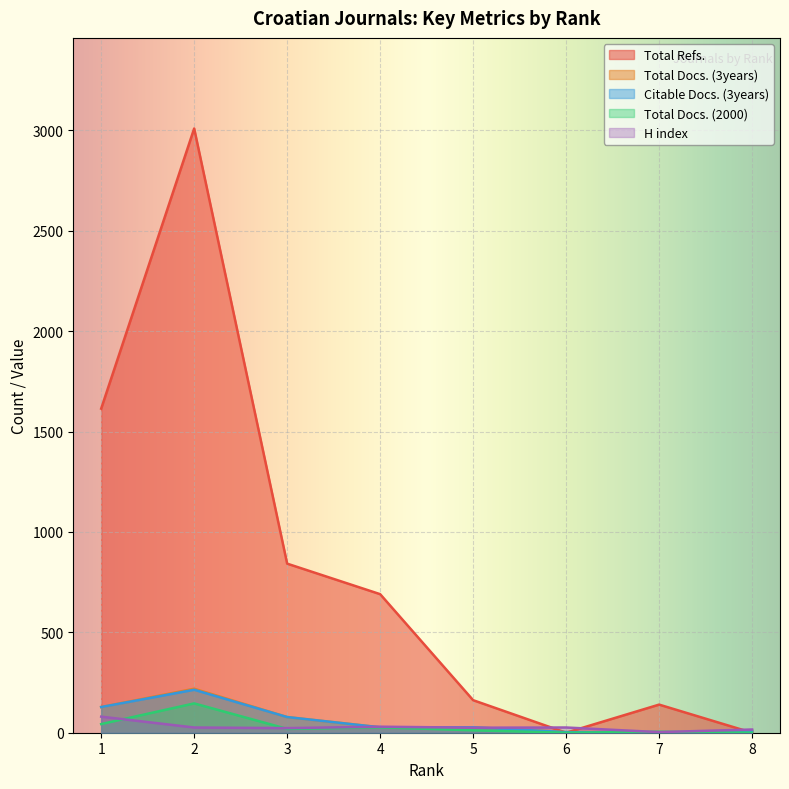

Between 1 and 2, which series saw the biggest shift?

Total Refs.